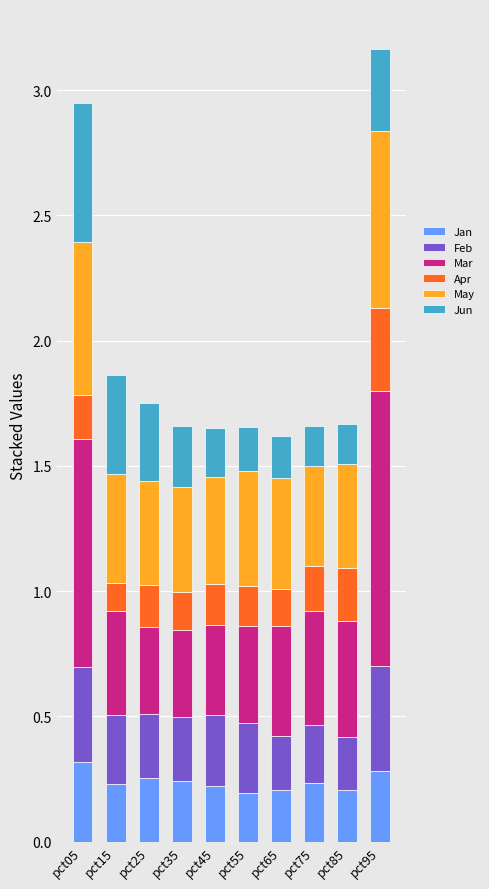

What is the total value across all series at pct95?

3.2